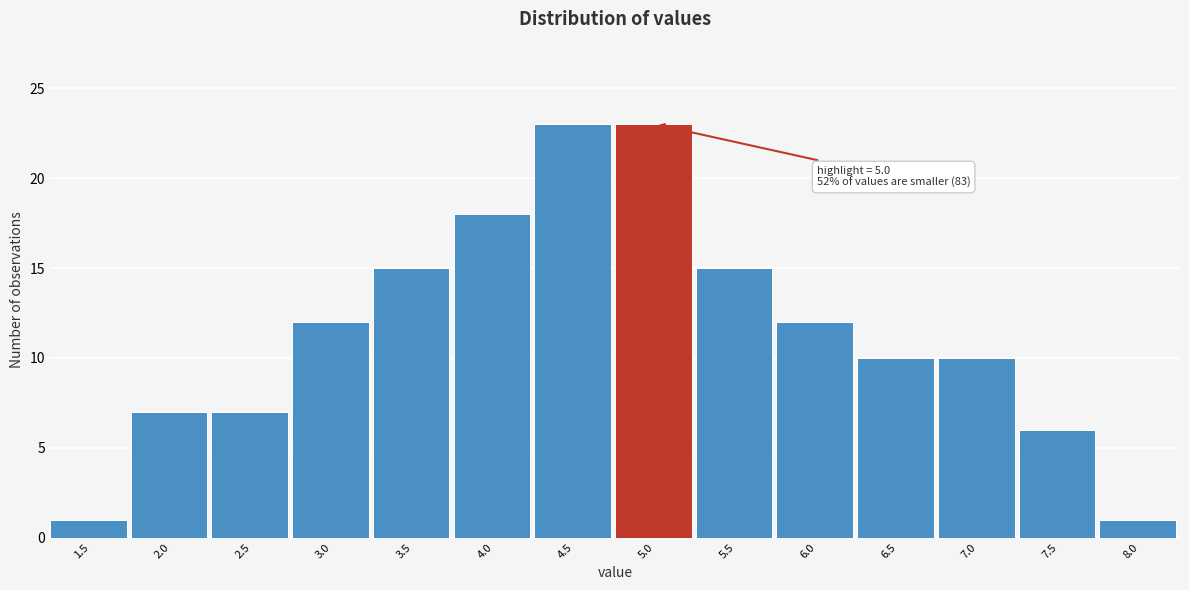

Reading left to right, list all the values displayed in this chart.

1	7	7	12	15	18	23	23	15	12	10	10	6	1